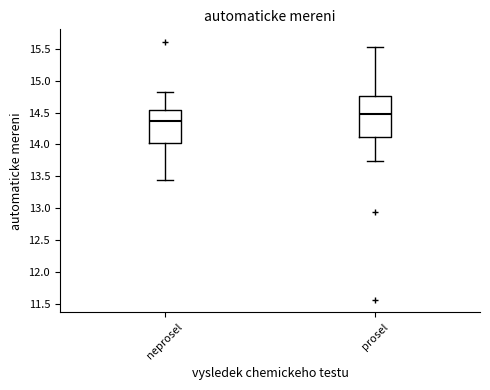

Reading left to right, read every box against the y-axis: the position of its median line, the range the box covers, and the ends of its whiskers. The values are not printed on the chart, so give them approximately, as read against the axis.

neprosel: median 14.35, box 14.05 to 14.55, whiskers 13.45 to 14.85
prosel: median 14.45, box 14.10 to 14.75, whiskers 13.75 to 15.55